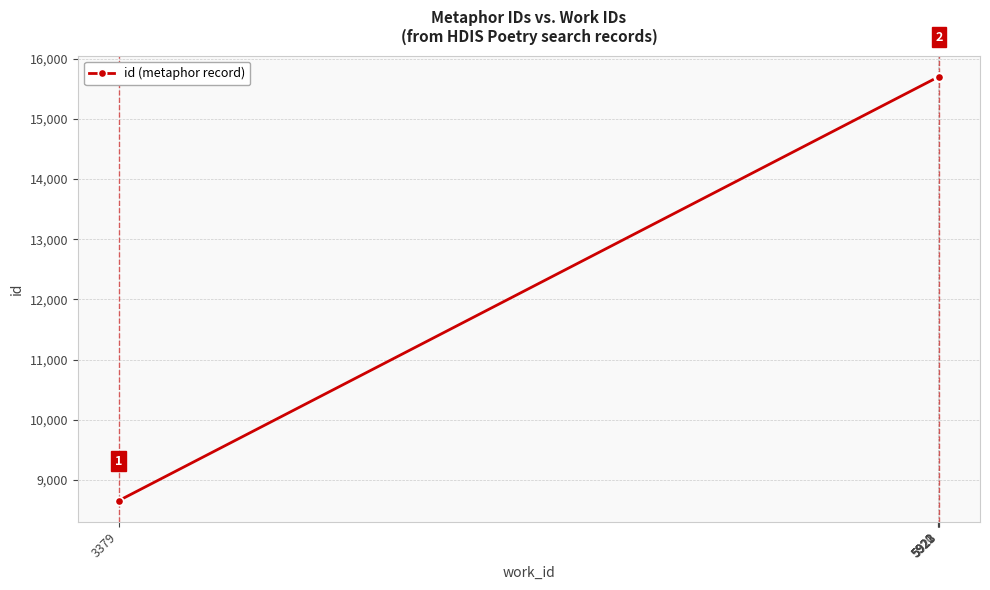

What is the greatest value displayed?

15701